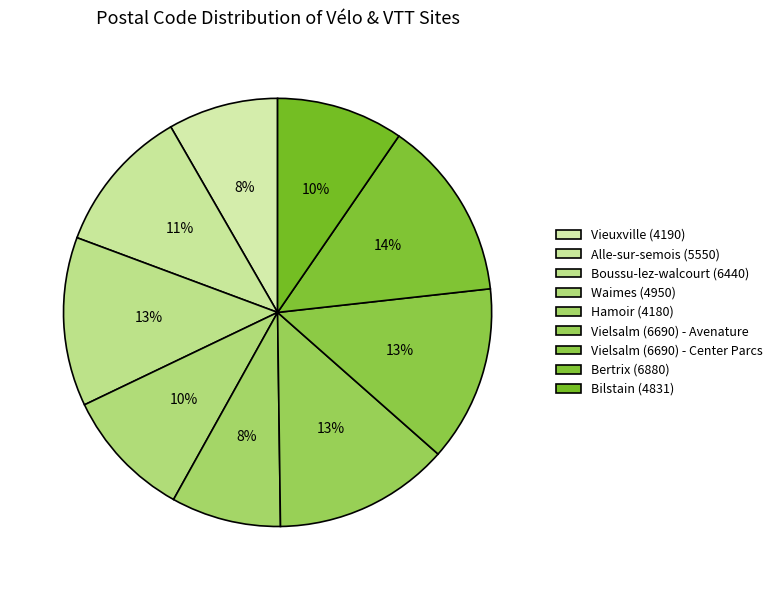

Which has a higher value, Boussu-lez-walcourt (6440) or Vielsalm (6690) - Center Parcs?

Vielsalm (6690) - Center Parcs